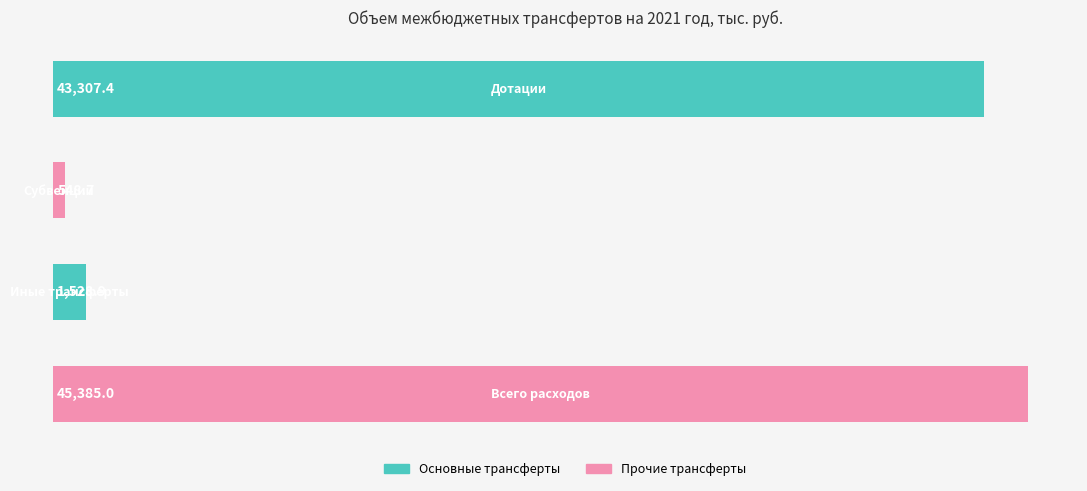

What is the difference between the maximum and minimum values?

44836.3